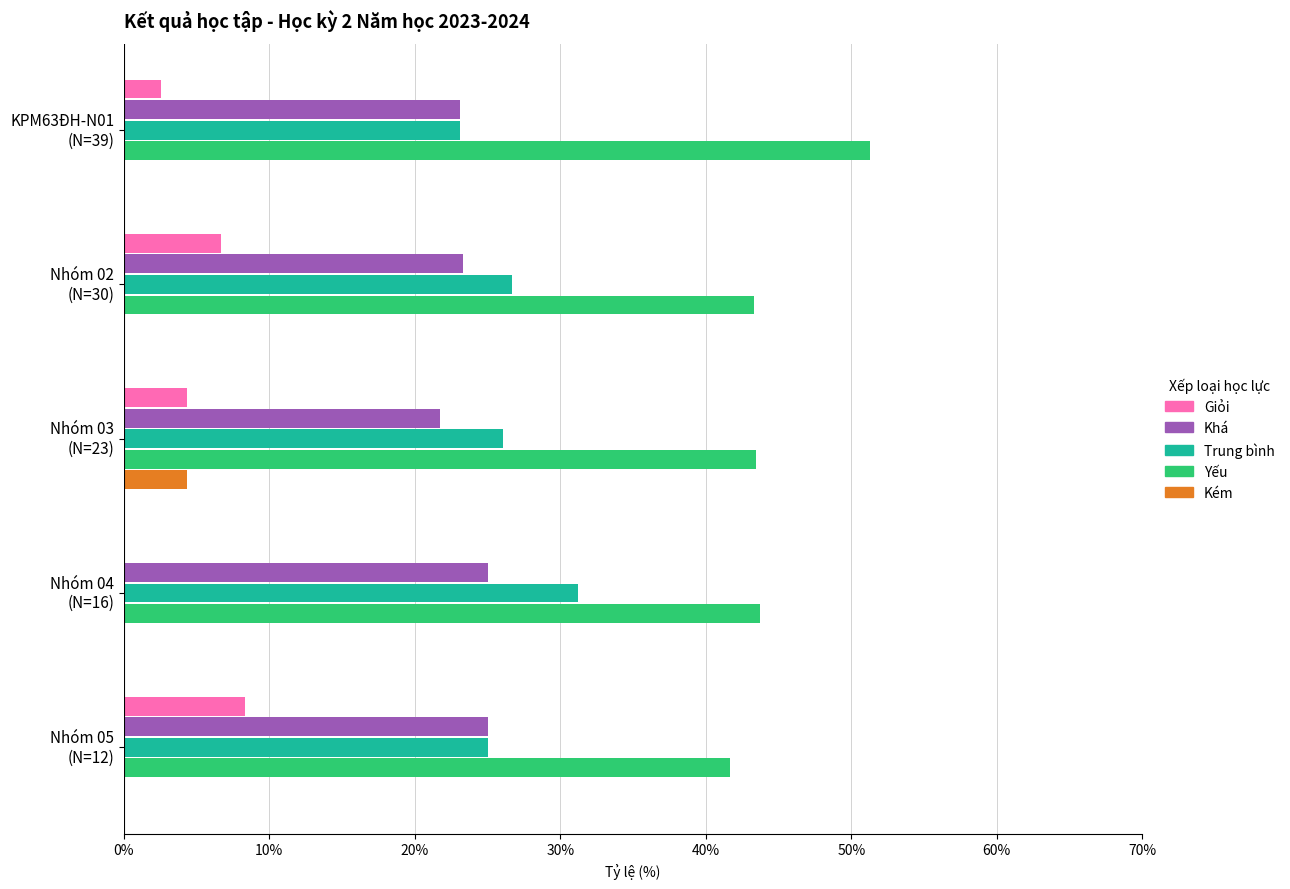

What is the sum of all Khá values?

118.1